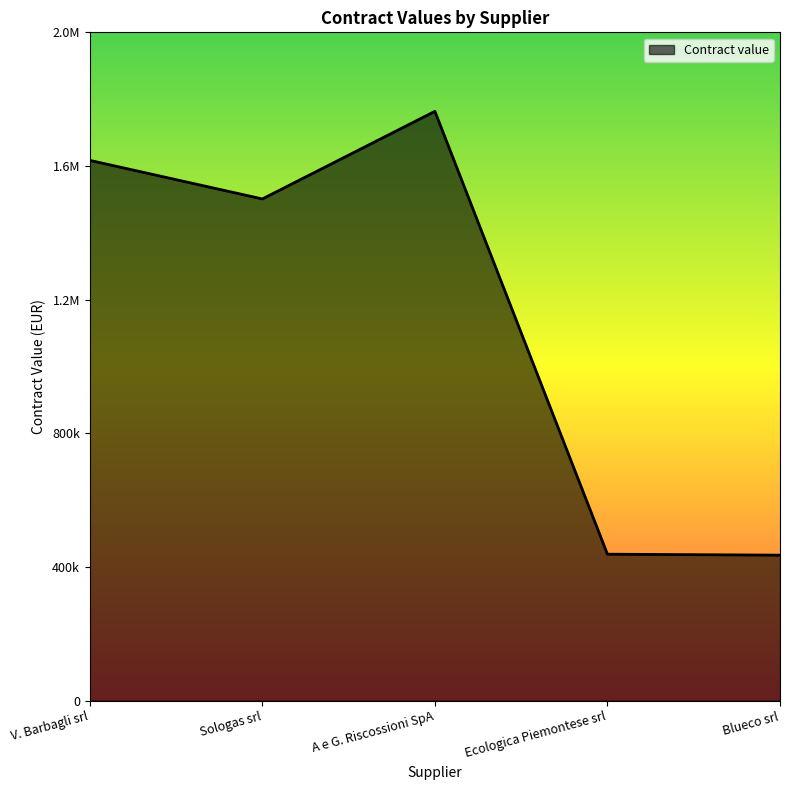

The value at A e G. Riscossioni SpA is 2486548. True or false?

False